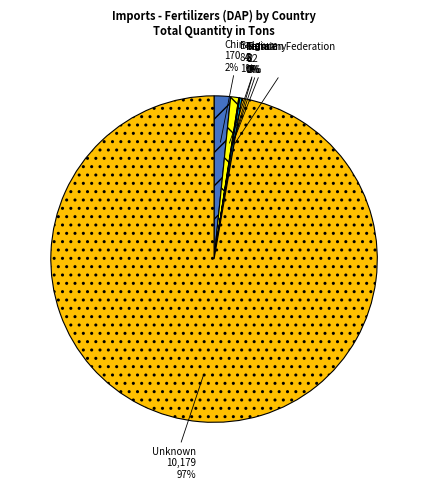

Which category has the biggest portion of the pie?

Unknown